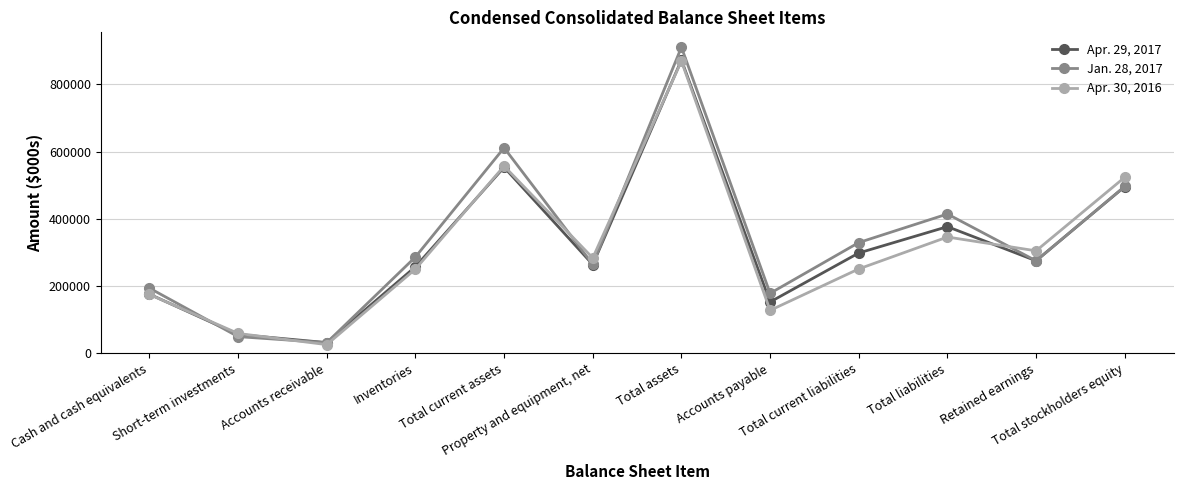

What is the average value of the Apr. 29, 2017 series?

317302